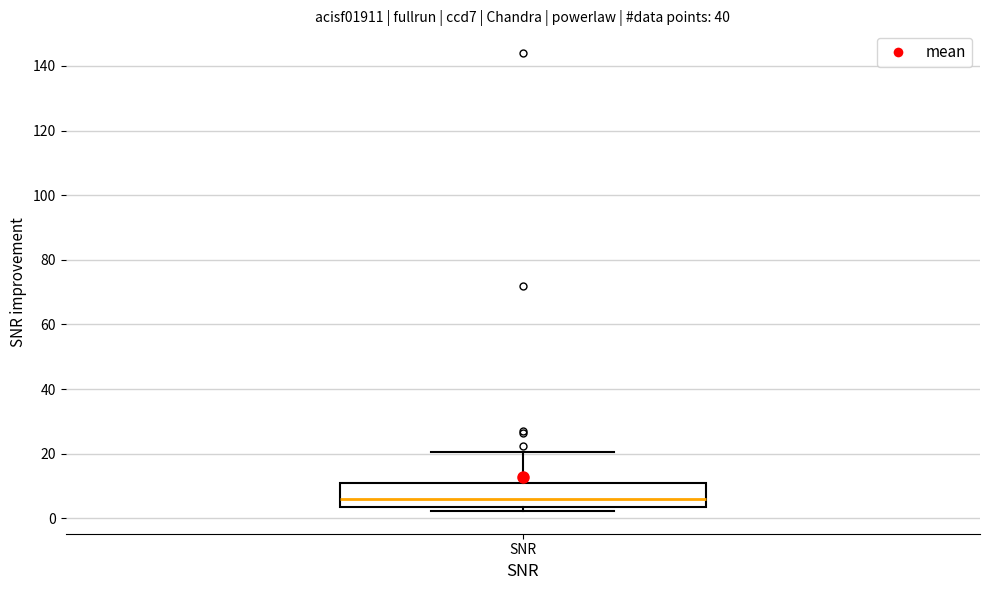

Where does the upper whisker of the box for SNR end on the y-axis? The values are not printed on the chart, so give them approximately, as read against the axis.

20